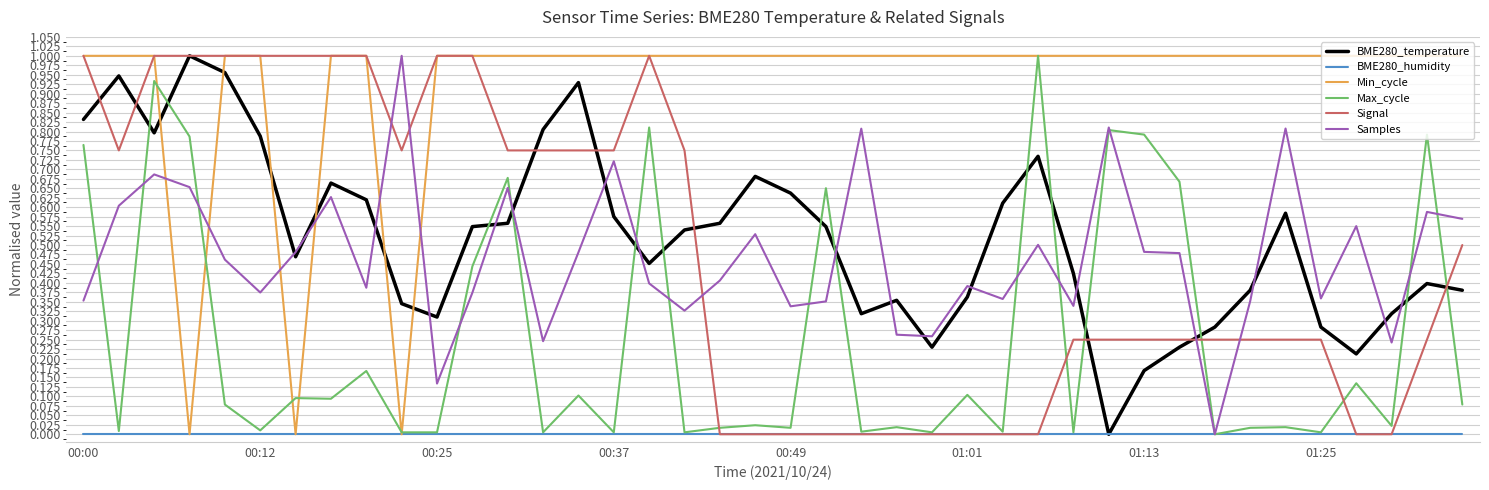

Which series ends up on top after the final intersection of BME280_temperature and Samples?

Samples